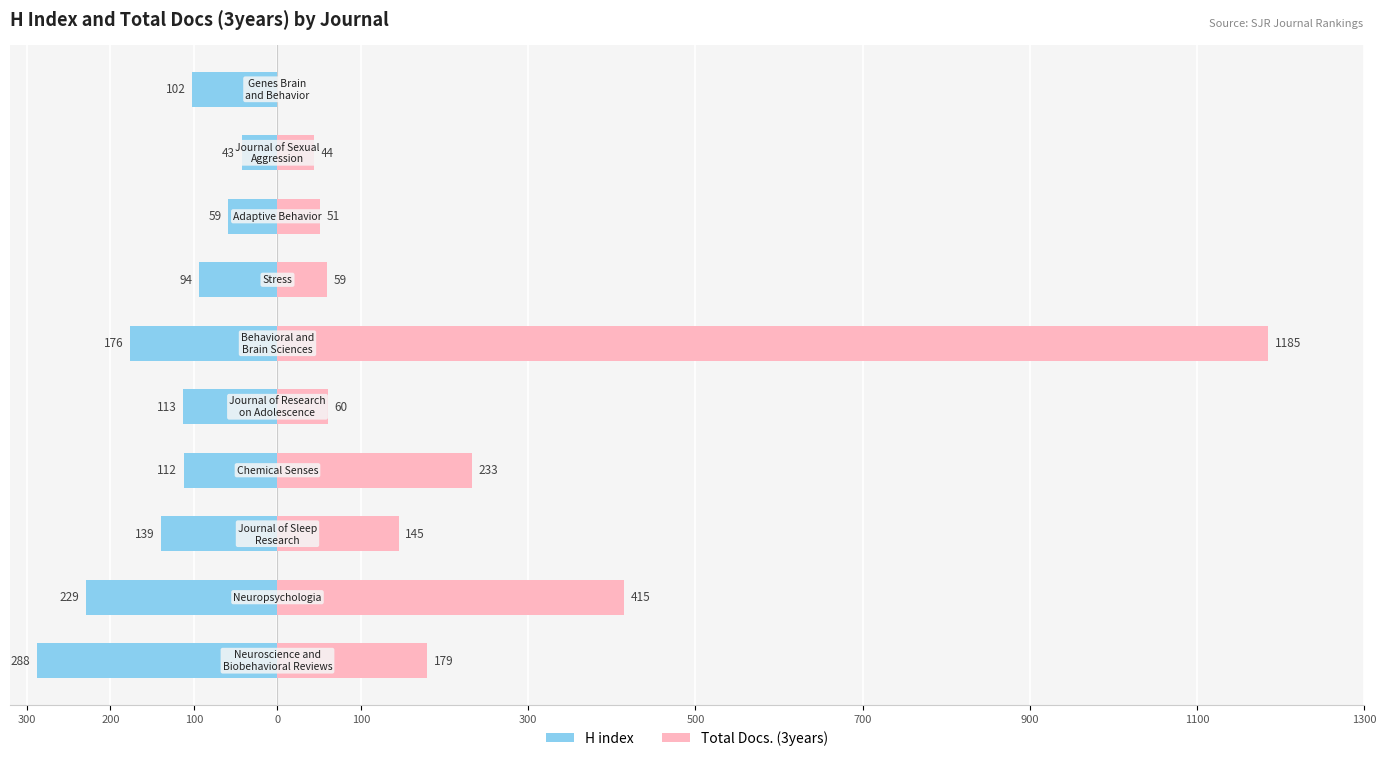

What is the greatest value displayed?

1185